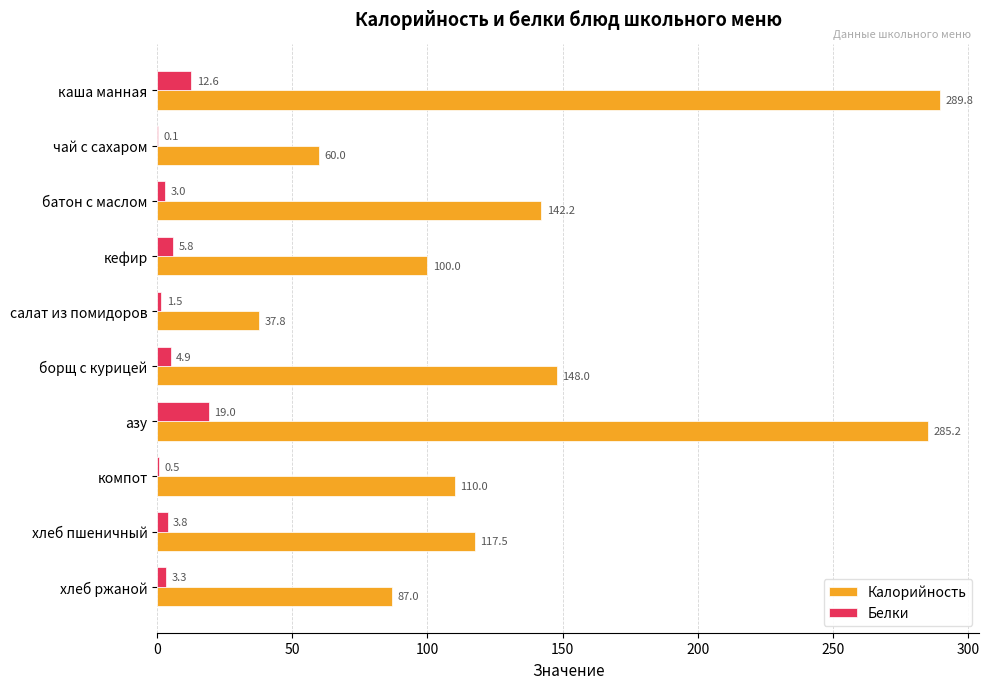

Where is Белки nearest to the value 9?

кефир